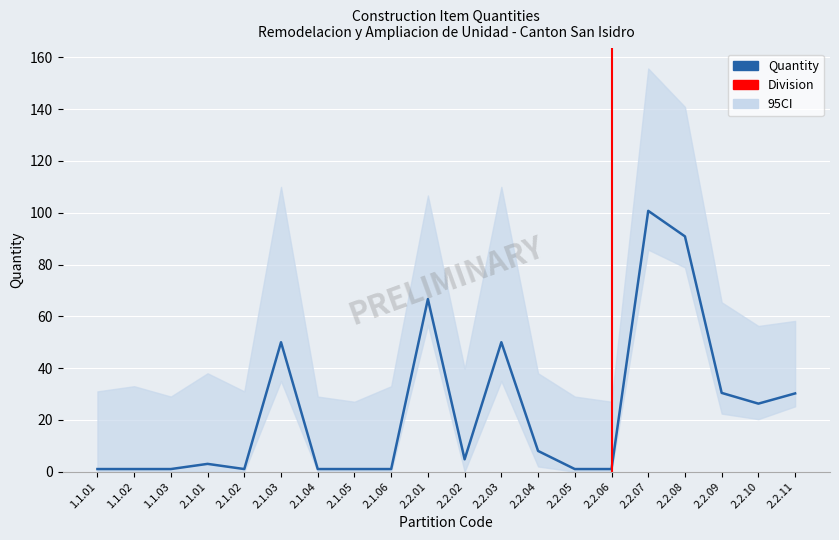

Reading left to right, list all the values displayed in this chart.

1.1.01=1.0	1.1.02=1.0	1.1.03=1.0	2.1.01=3.0	2.1.02=1.0	2.1.03=50.0	2.1.04=1.0	2.1.05=1.0	2.1.06=1.0	2.2.01=66.7	2.2.02=4.8	2.2.03=50.0	2.2.04=8.0	2.2.05=1.0	2.2.06=1.0	2.2.07=100.7	2.2.08=90.9	2.2.09=30.4	2.2.10=26.3	2.2.11=30.2